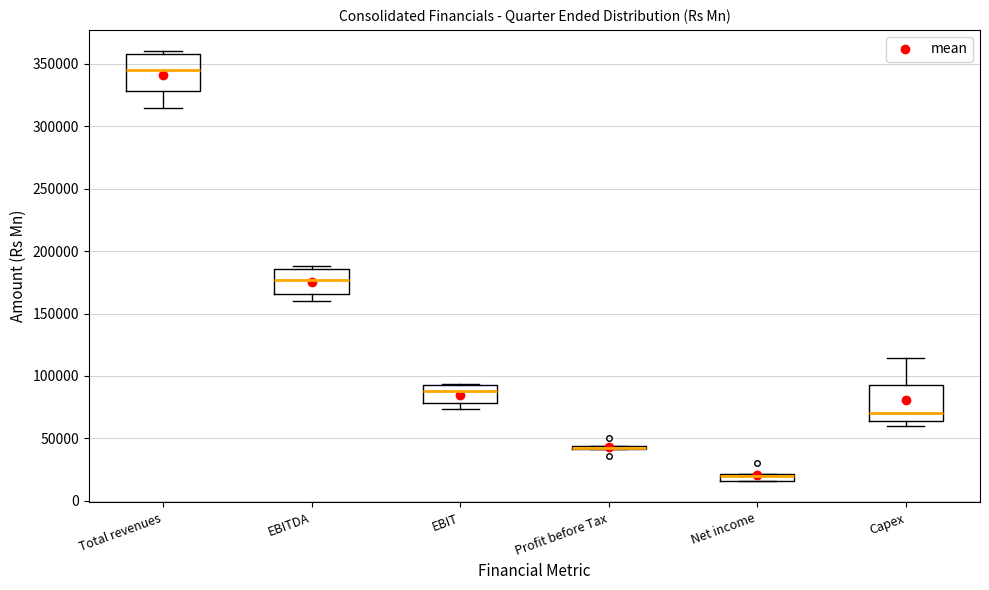

Where is the upper edge of the box for Total revenues on the y-axis? The values are not printed on the chart, so give them approximately, as read against the axis.

360000